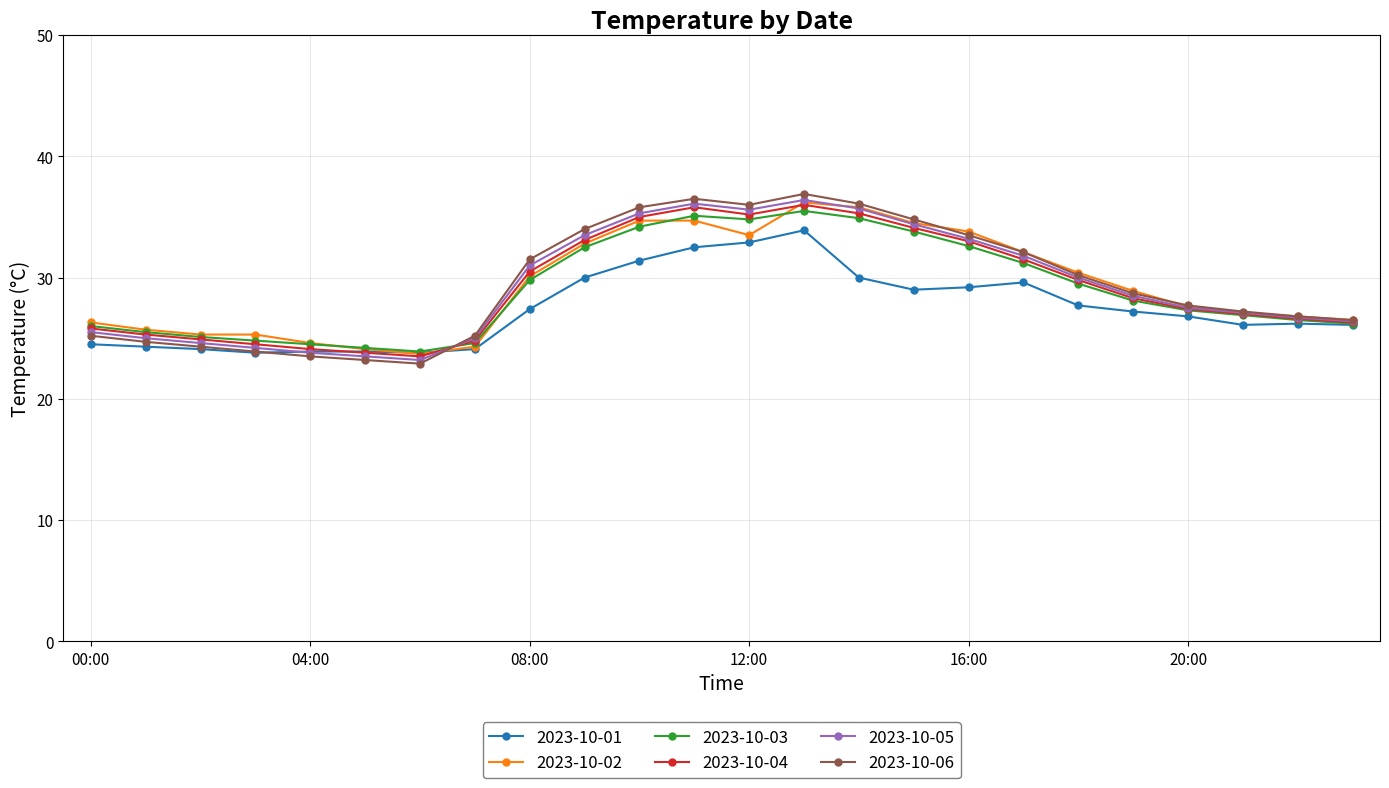

True or false: 2023-10-06 has more than 0 points higher than both neighbors.

True